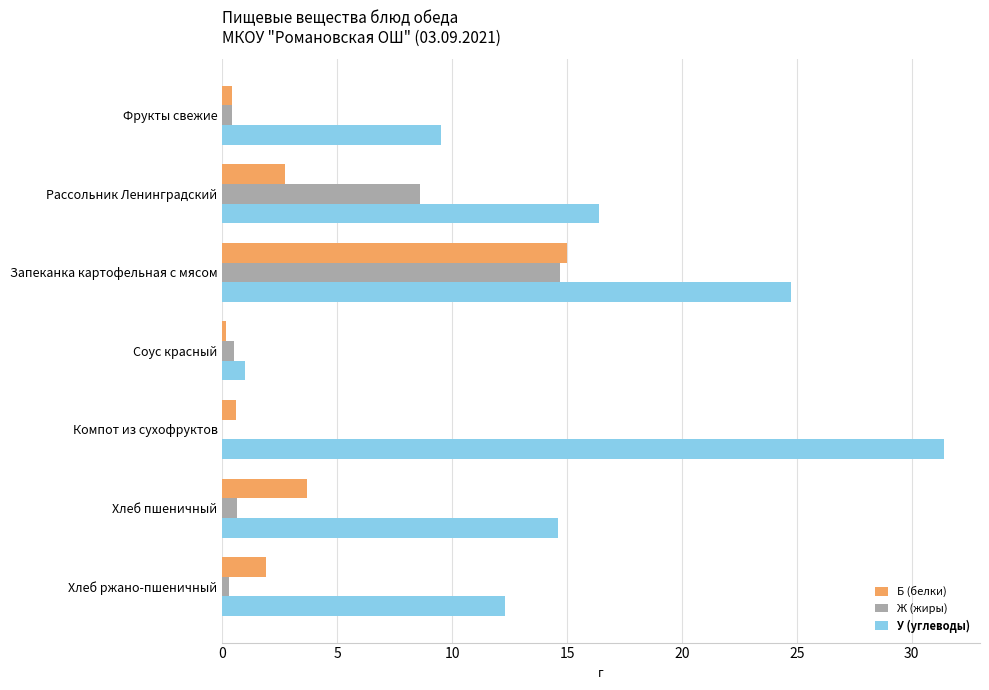

Which series changed the most between Запеканка картофельная с мясом and Хлеб ржано-пшеничный?

Ж (жиры)